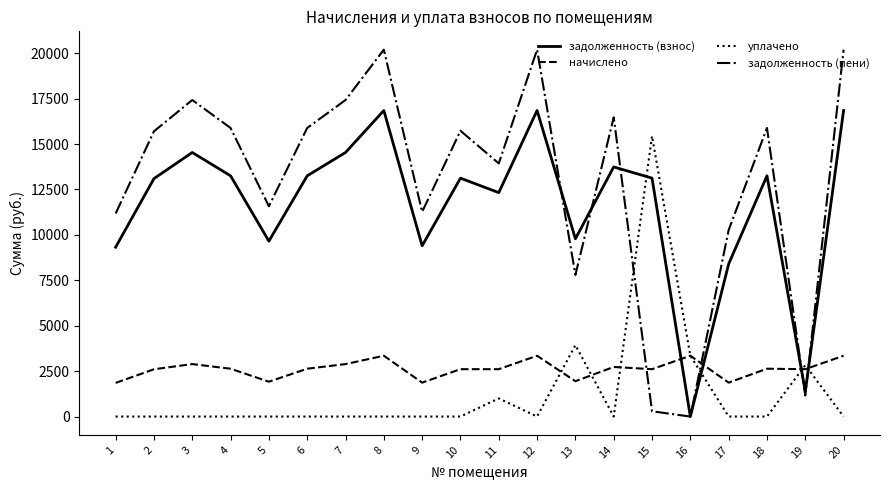

What is the lowest value of the начислено series?

1852.4